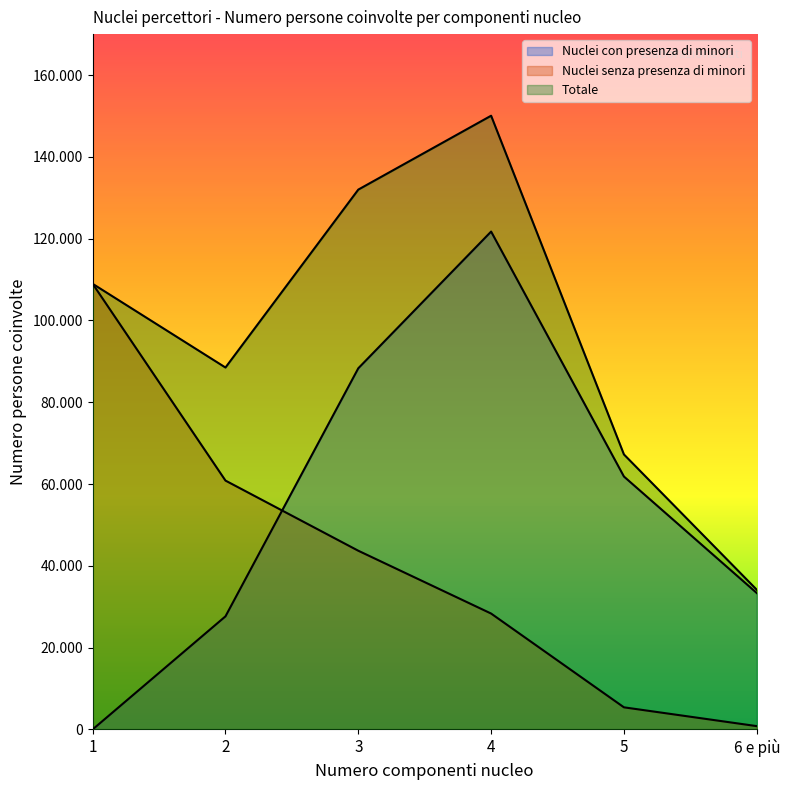

List the labels in order of Nuclei senza presenza di minori value, largest first.

1, 2, 3, 4, 5, 6 e più